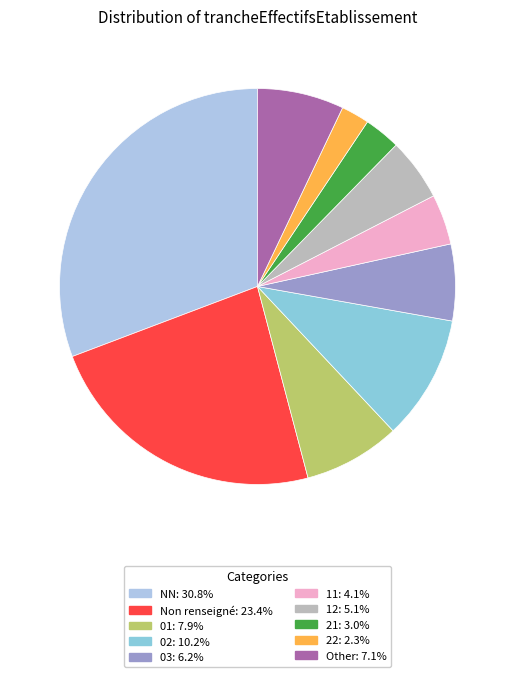

Is there any slice that represents more than half of the pie?

No